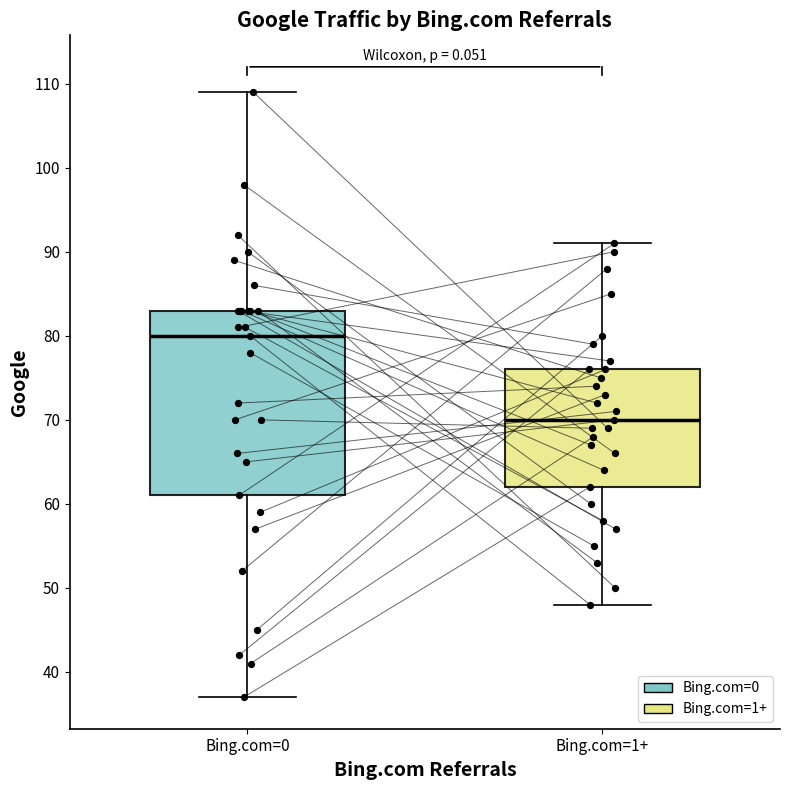

Which box's median line is the highest?

Bing.com=0